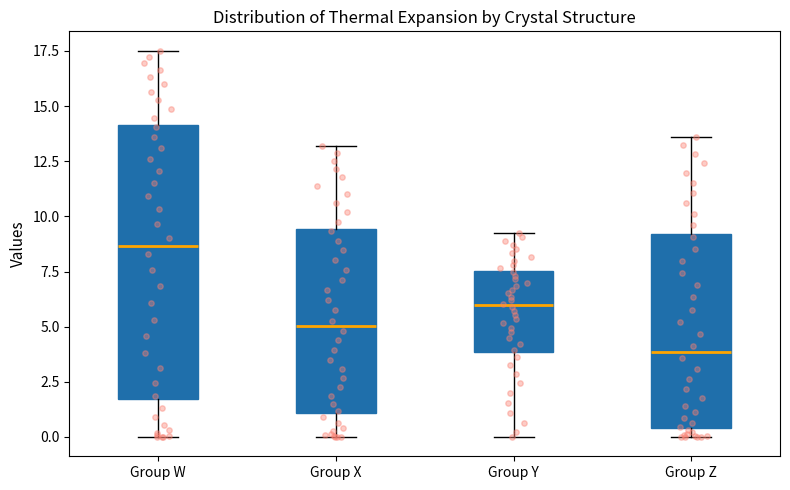

Where does the upper whisker of the box for Group W end on the y-axis? The values are not printed on the chart, so give them approximately, as read against the axis.

17.5